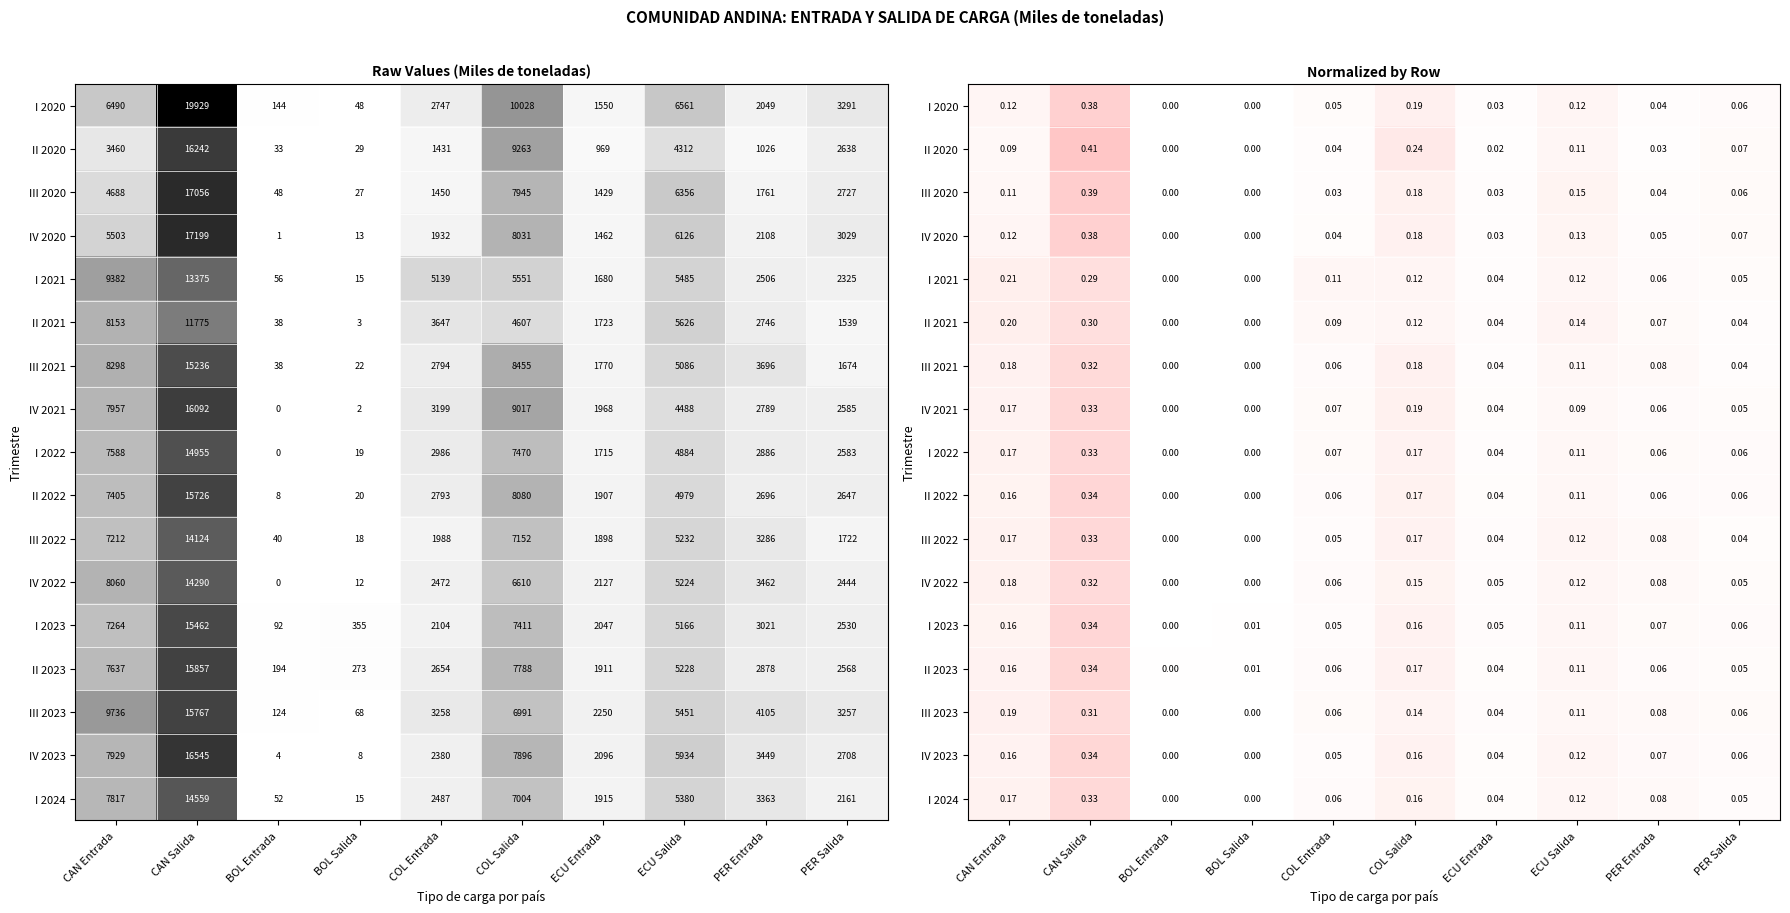

Is the value of I 2023 at BOL Salida greater than the value of III 2020 at BOL Salida?

Yes